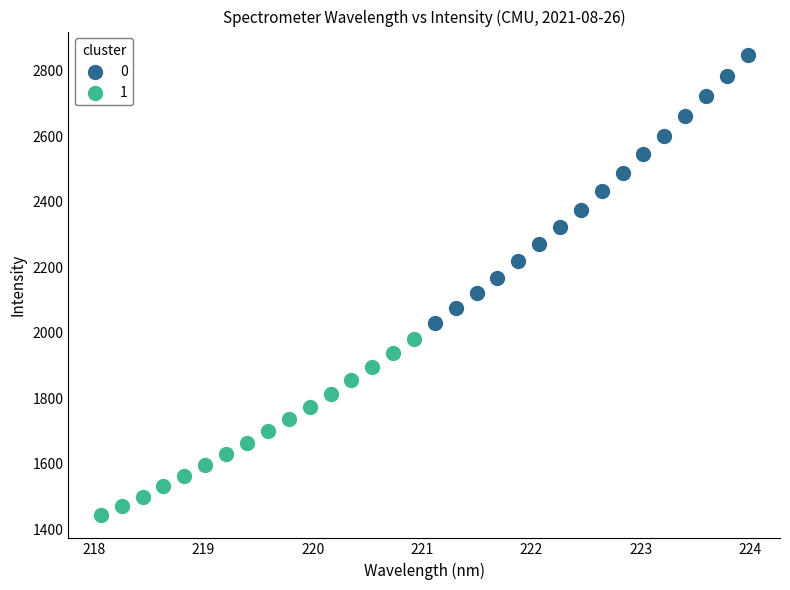

What are all the series names shown in the legend?

0, 1